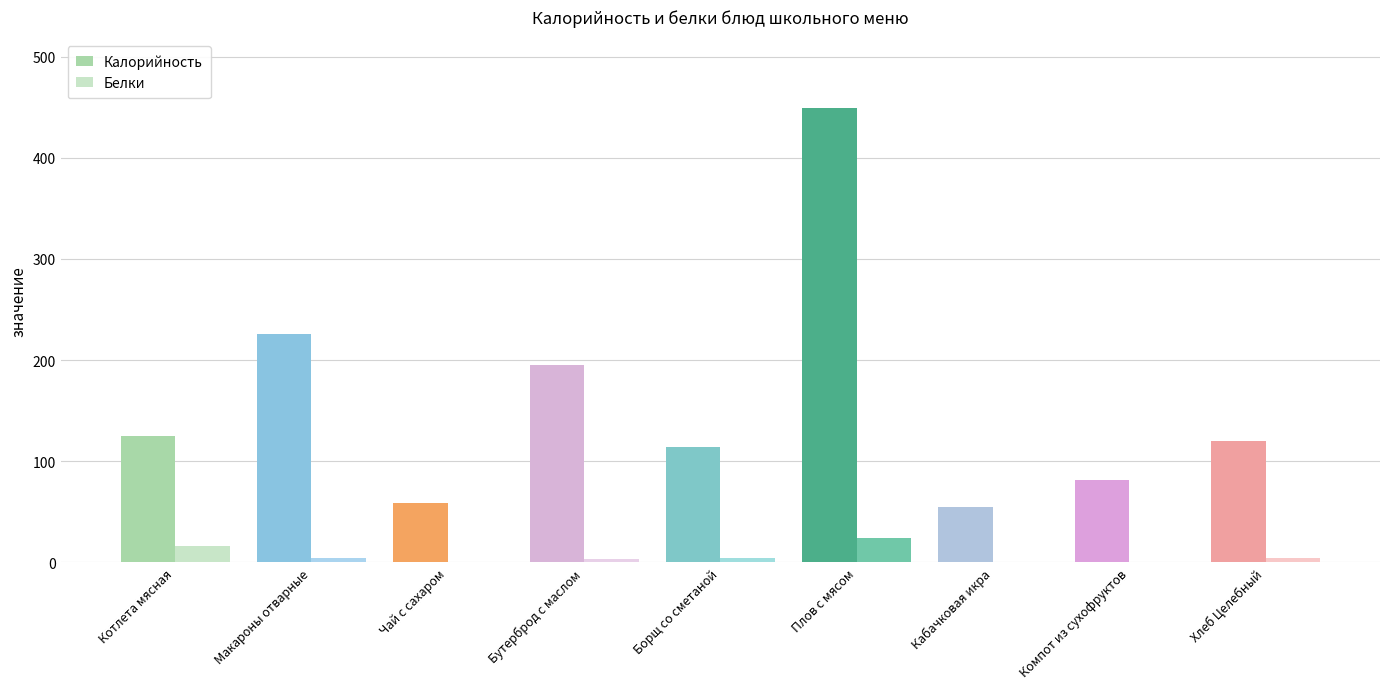

What is the average value of the Калорийность series?

158.2